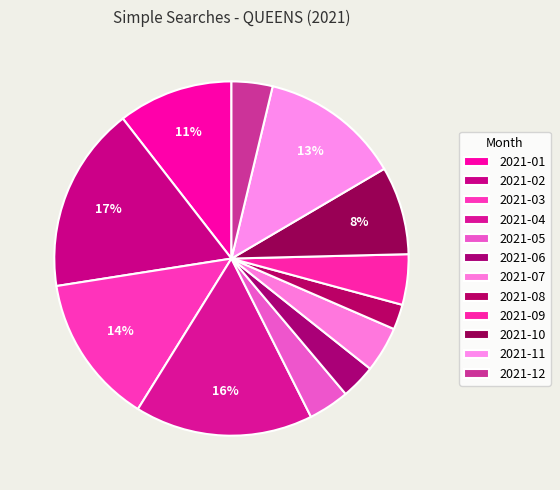

To the nearest percent, what portion does 2021-12 represent?

4%